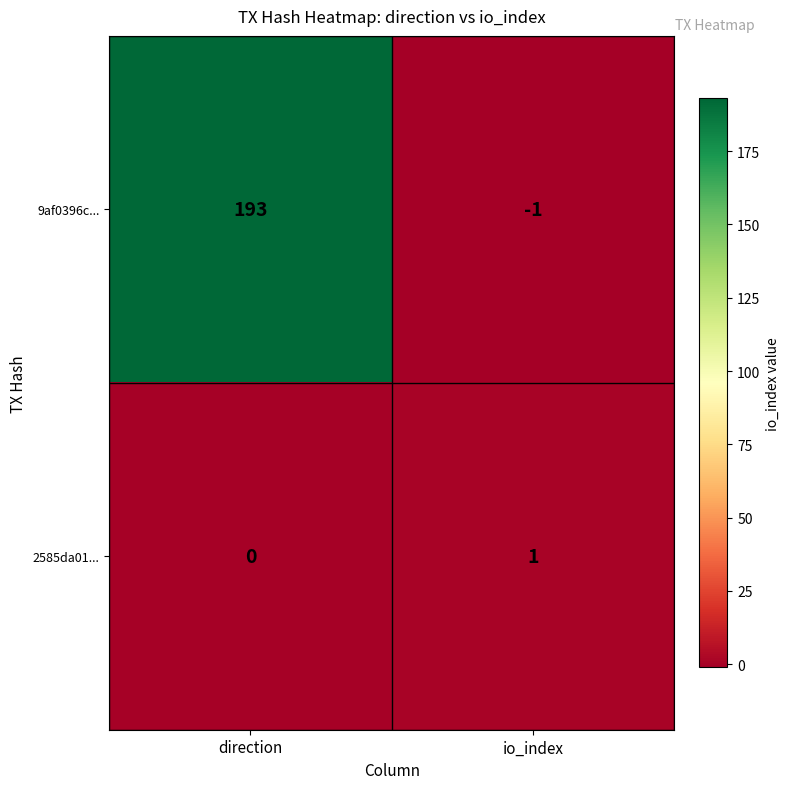

The value of 2585da01... at io_index is 1. True or false?

True